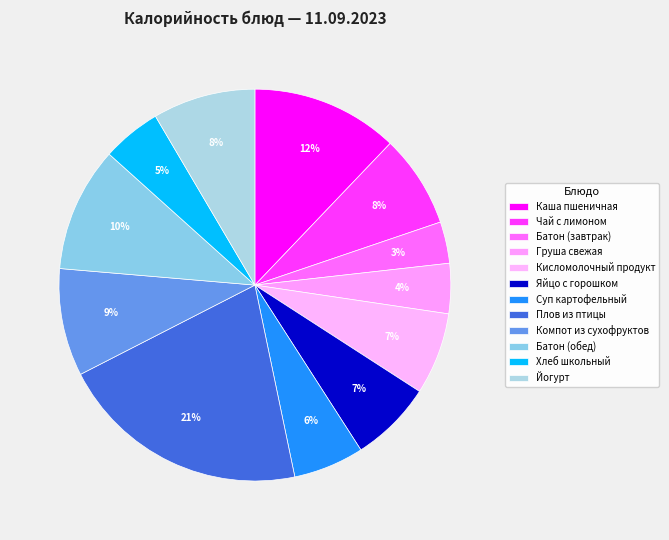

Count the number of slices in the pie.

12